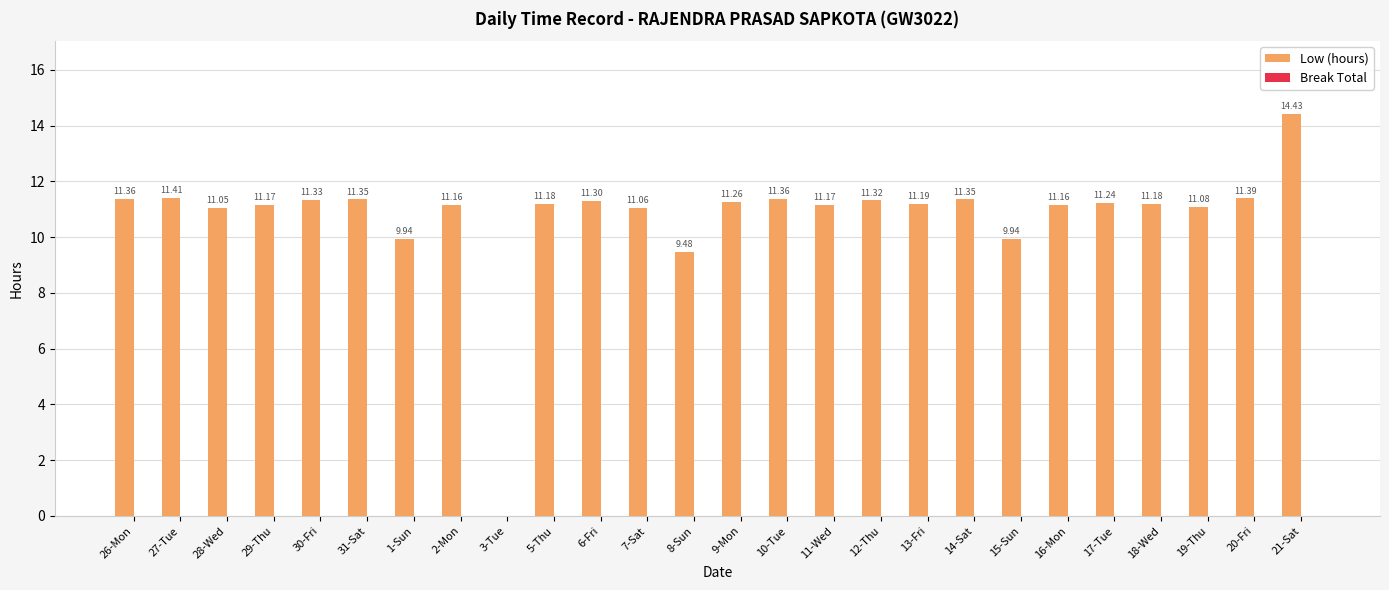

What is the sum of the values at 18-Wed and 14-Sat?

22.5